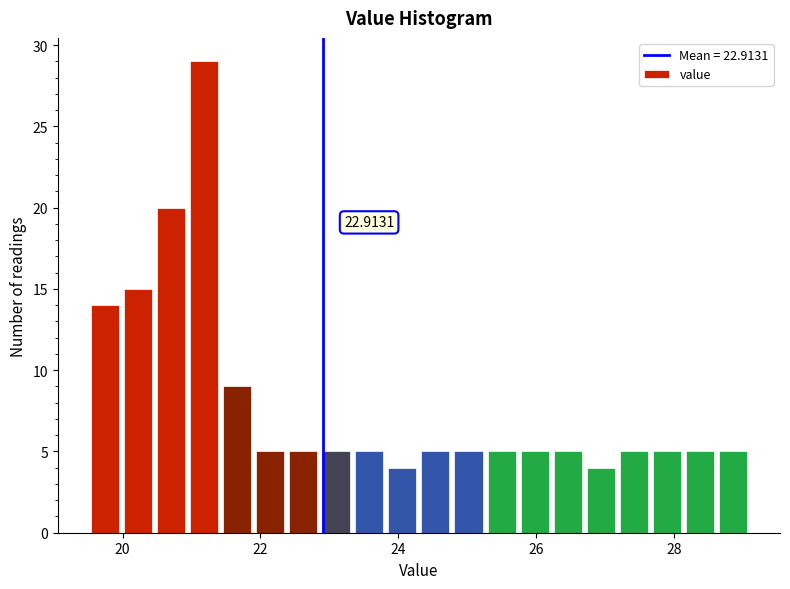

Read against the x-axis, roughly where is the centre of the tallest bar?

21.2